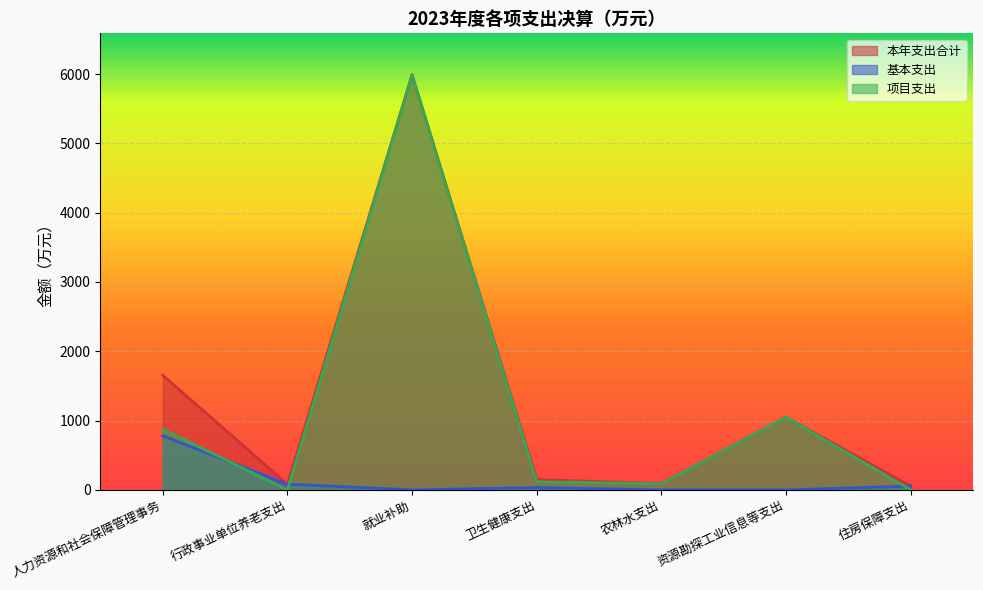

Is the value of 基本支出 at 农林水支出 greater than the value of 本年支出合计 at 卫生健康支出?

No